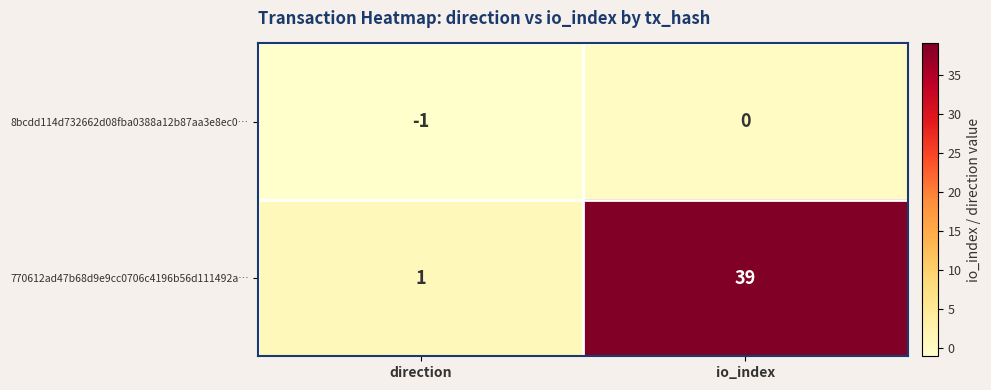

What is the smallest value displayed?

-1